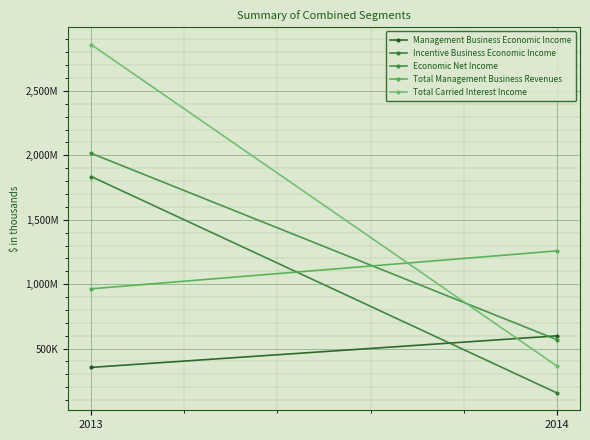

At which category is the sum across all series the highest?

2013